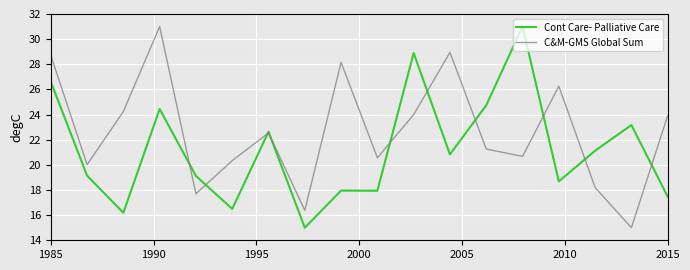

What are all the series names shown in the legend?

Cont Care- Palliative Care, C&M-GMS Global Sum